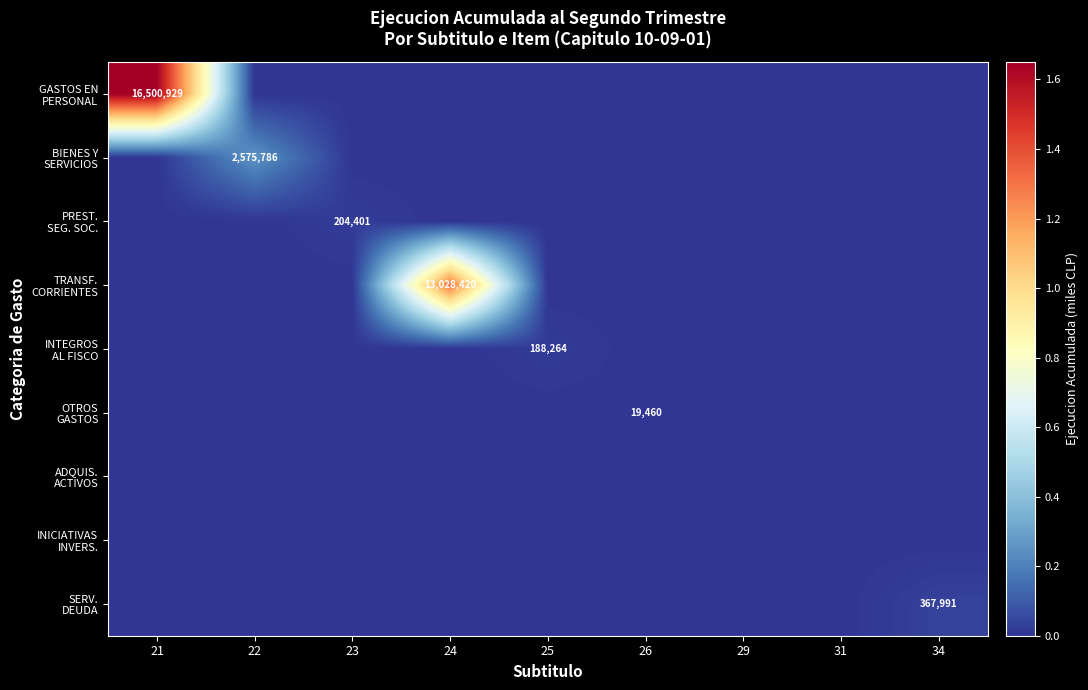

Which category has the highest value in the INICIATIVAS INVERS. series?

21